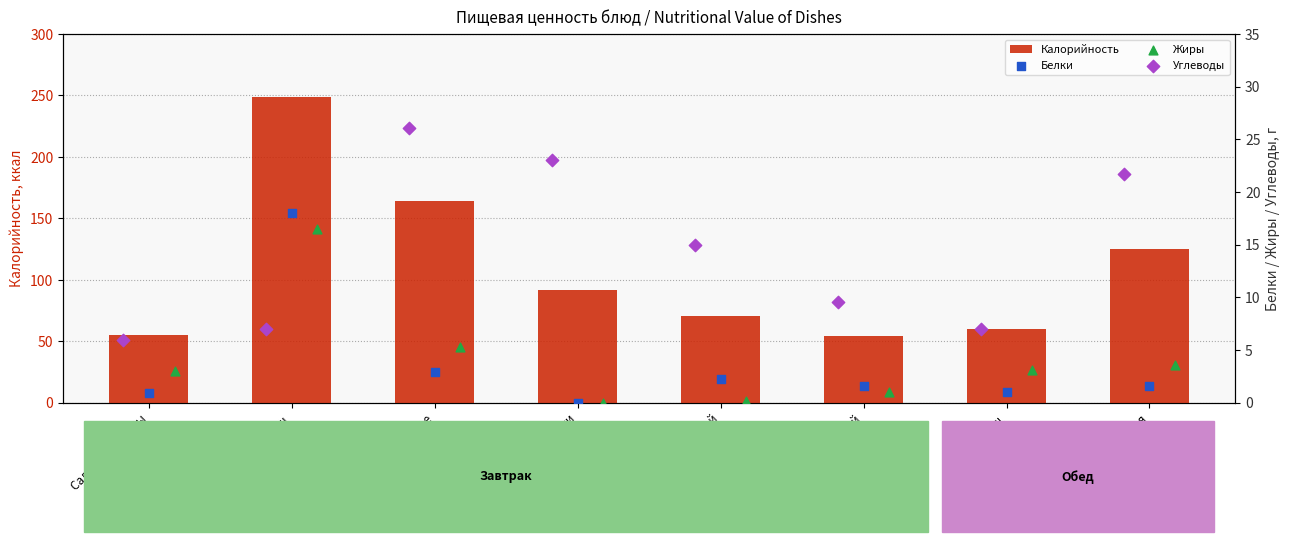

At how many categories does at least one series exceed 76?

4